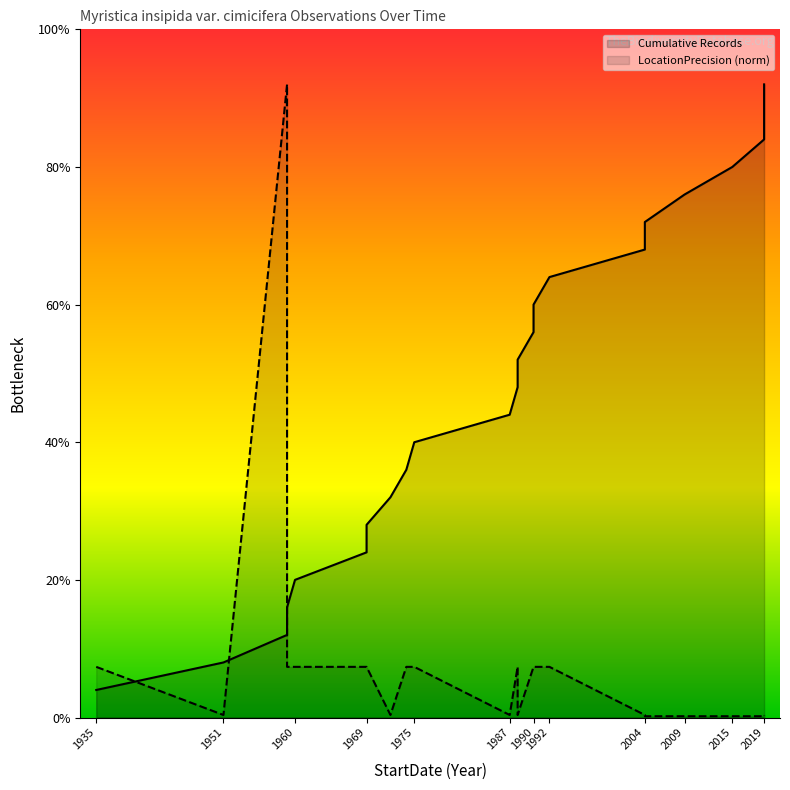

True or false: Cumulative Records and LocationPrecision cross at least once.

True